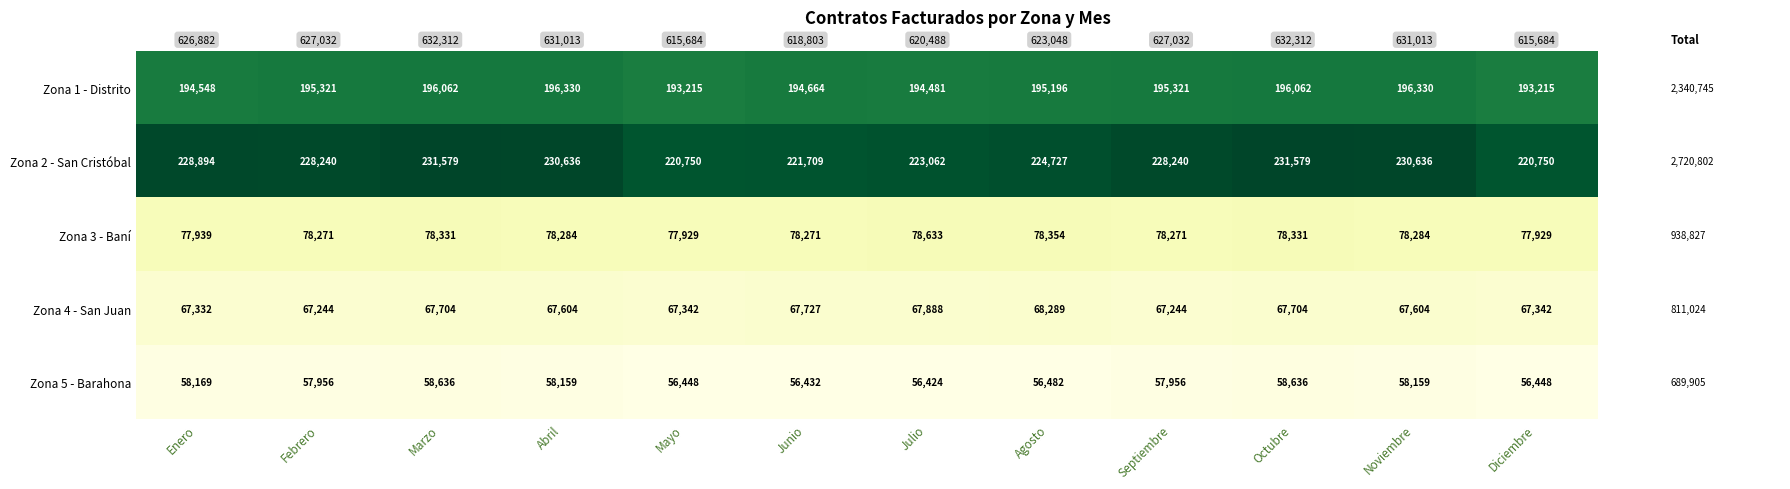

What is the difference between the highest and lowest values at Agosto?

168245